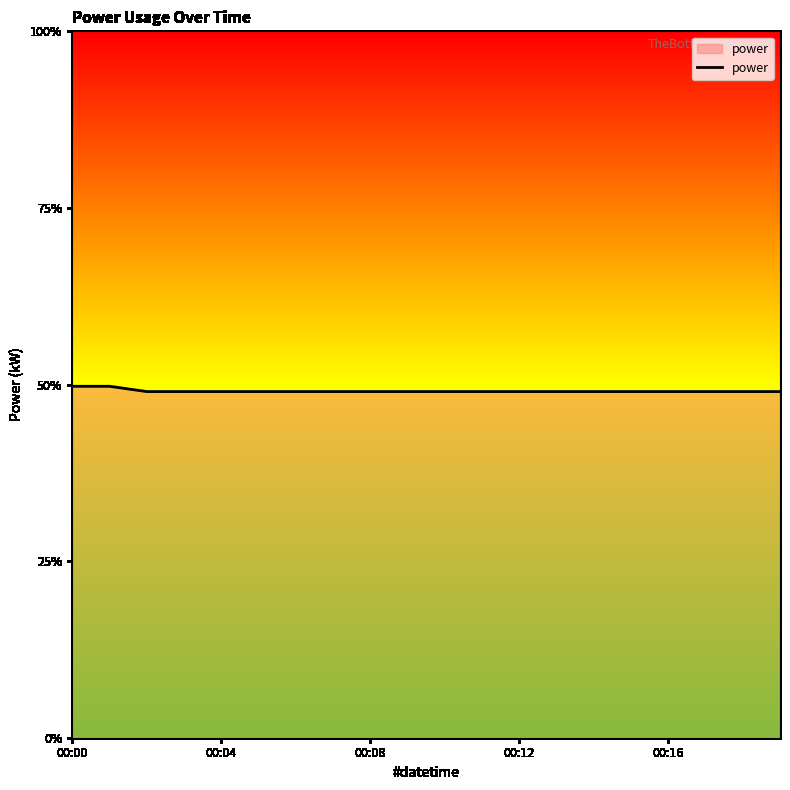

Does the chart have visible grid lines?

No